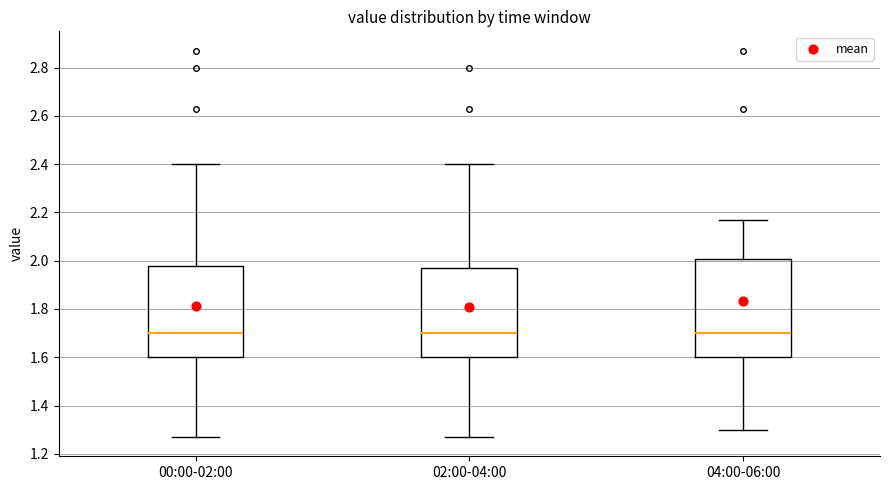

Reading left to right, read every box against the y-axis: the position of its median line, the range the box covers, and the ends of its whiskers. The values are not printed on the chart, so give them approximately, as read against the axis.

00:00-02:00: median 1.70, box 1.60 to 1.98, whiskers 1.28 to 2.40
02:00-04:00: median 1.70, box 1.60 to 1.98, whiskers 1.28 to 2.40
04:00-06:00: median 1.70, box 1.60 to 2.00, whiskers 1.30 to 2.18